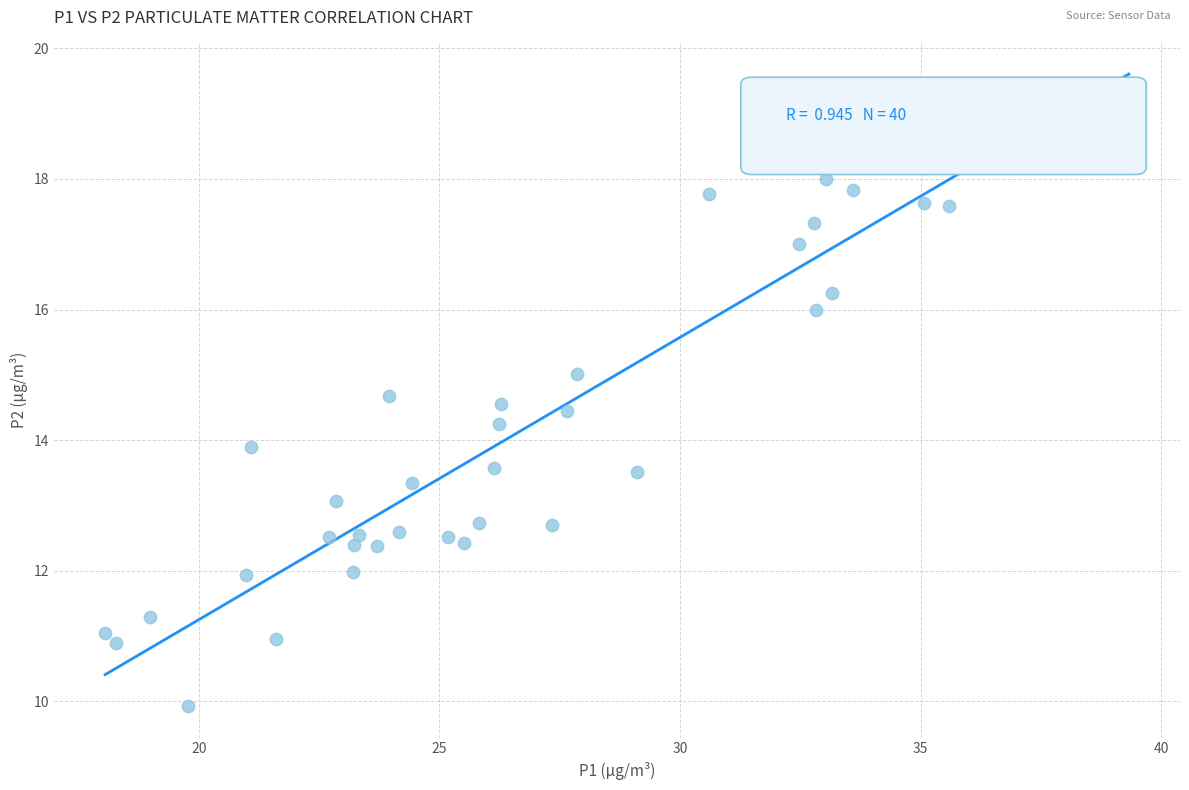

What is the range of X values (max minus min)?

21.3